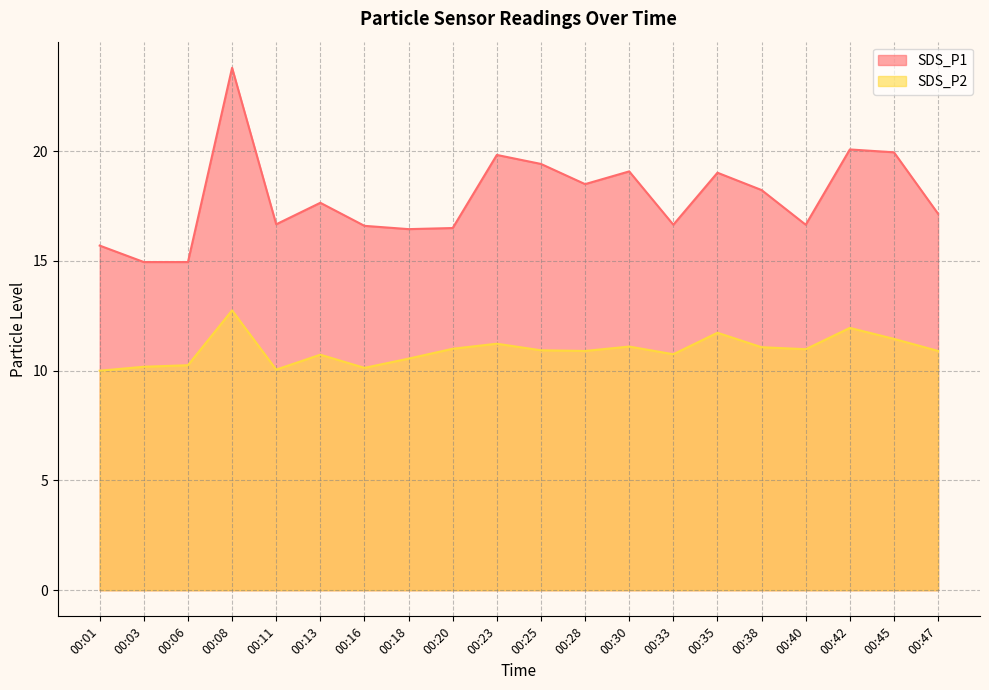

At which category is the sum across all series the highest?

00:08